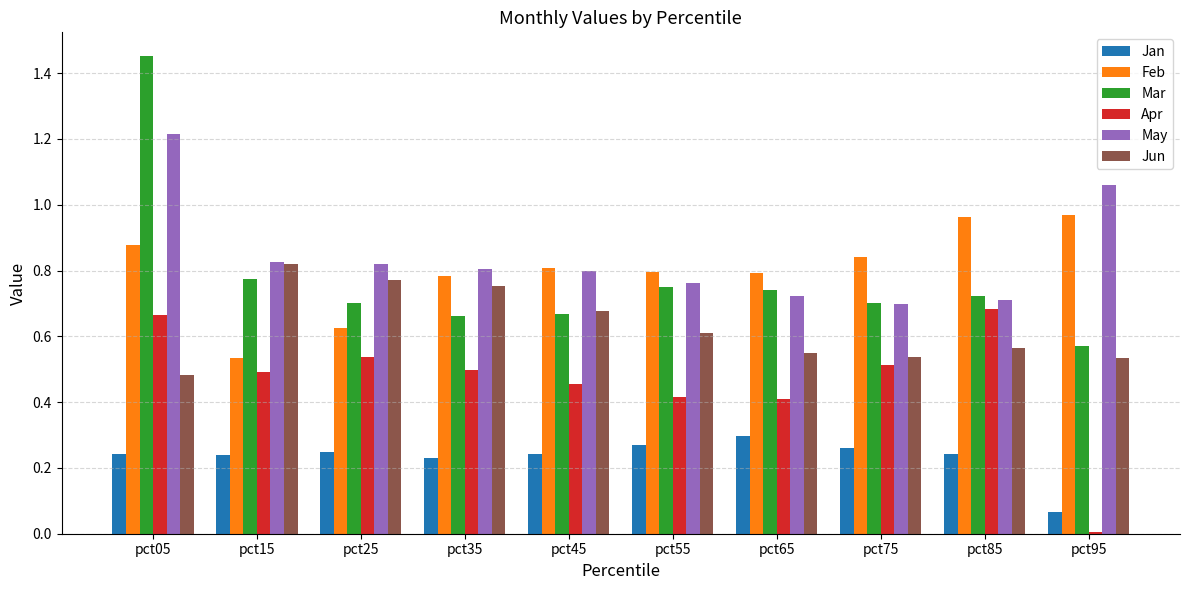

Which series has the largest range (max minus min)?

Mar